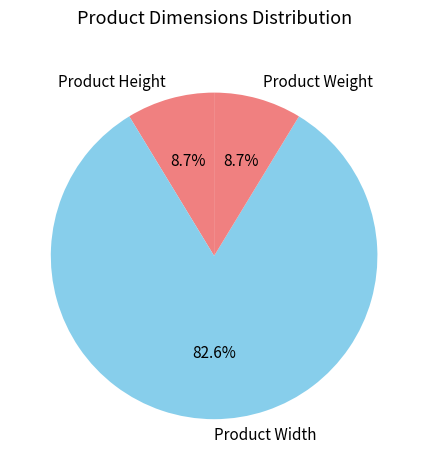

To the nearest percent, what is the average slice percentage?

33%